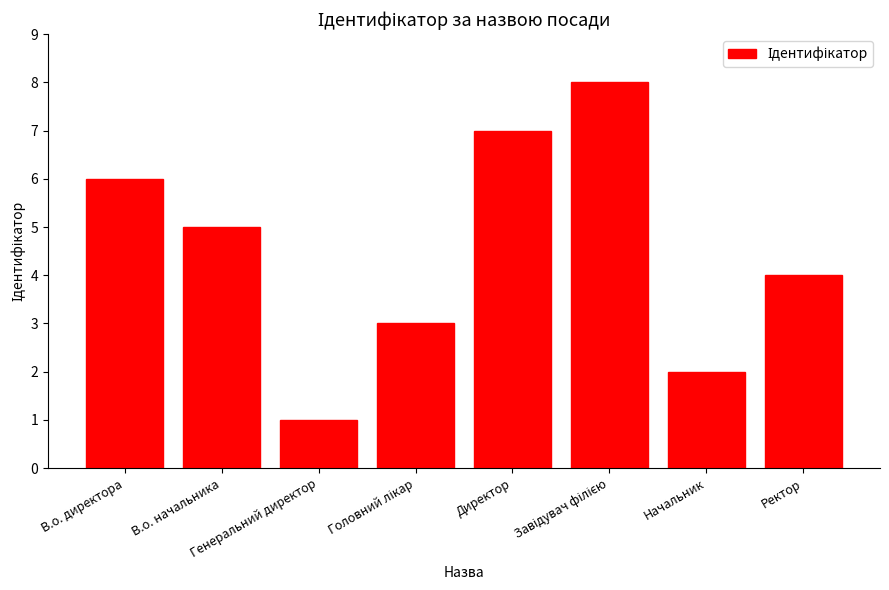

What is the difference between the values at В.о. директора and Генеральний директор?

5